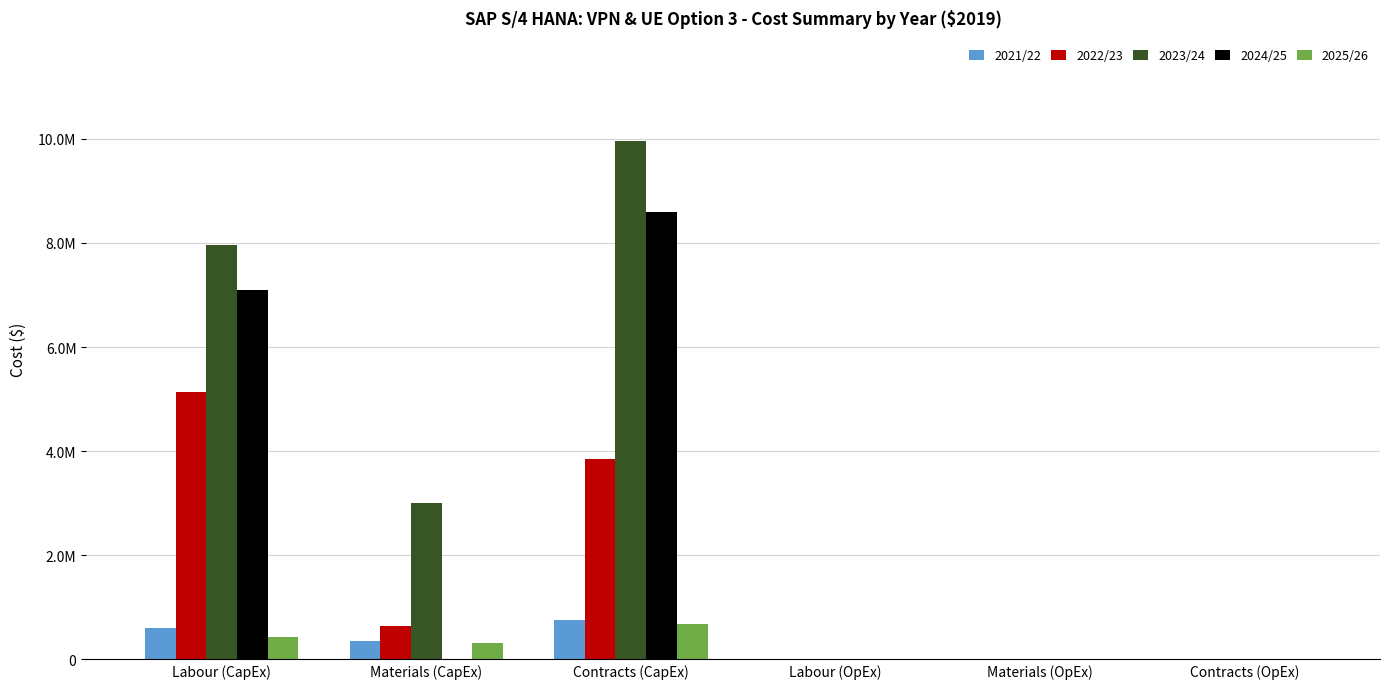

What is the label of the 4th bar from the left?

Labour (OpEx)